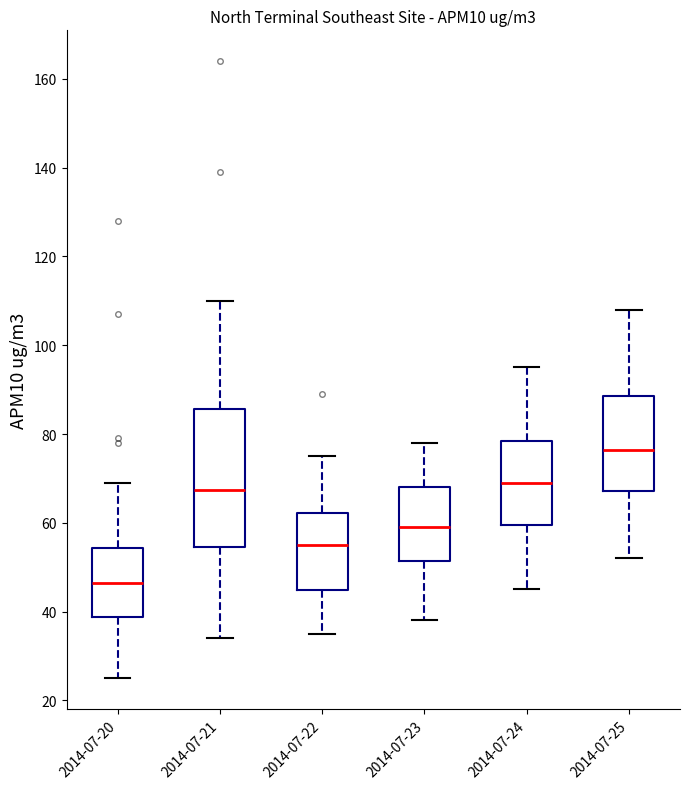

Comparing the boxes themselves (not the whiskers), which one is the tallest?

2014-07-21